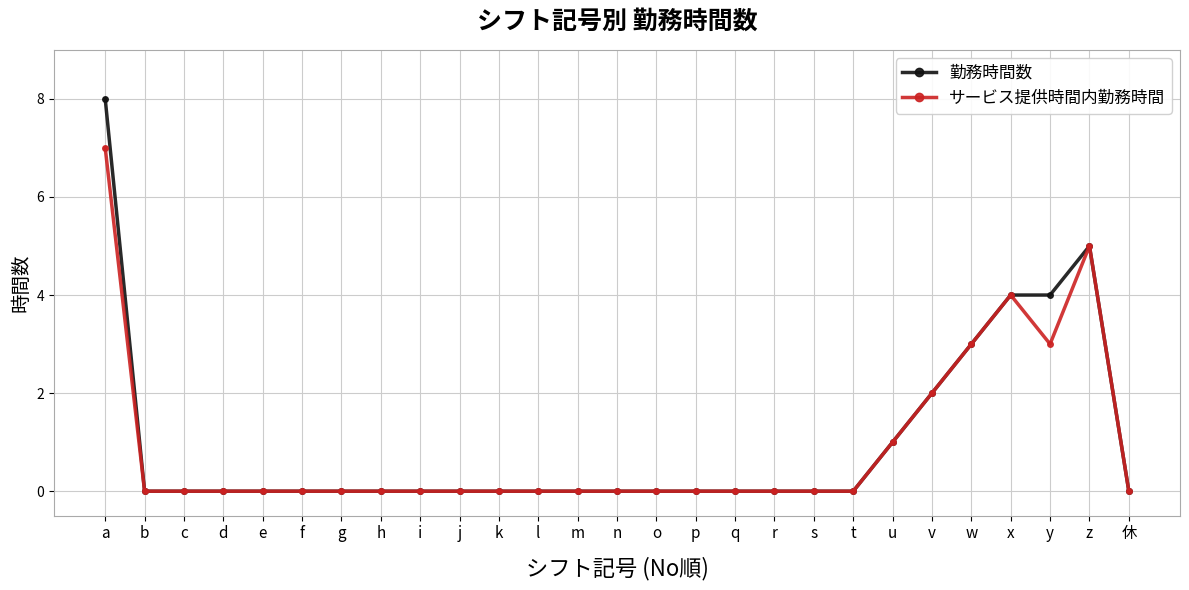

Which series has the widest spread of values?

勤務時間数